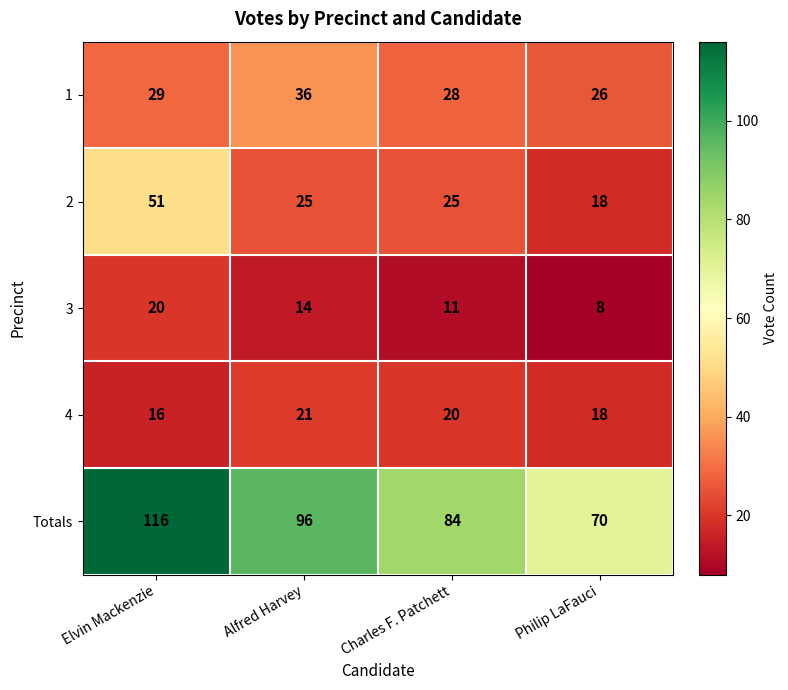

What is the difference between the highest and lowest values at Philip LaFauci?

62